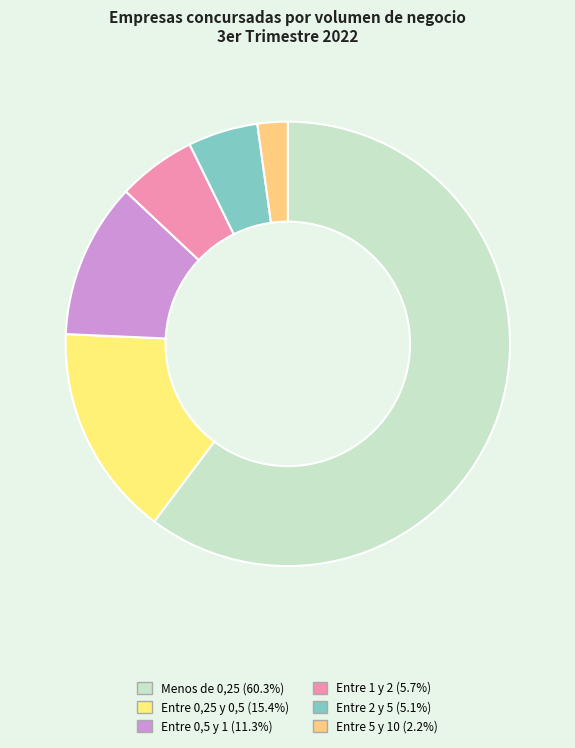

The Entre 5 y 10 slice represents 1% of the pie. True or false?

False